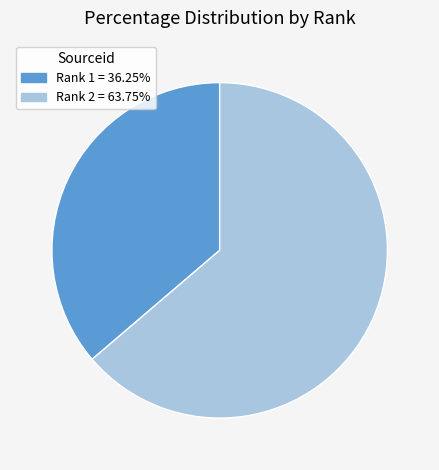

Rank the categories by value from lowest to highest.

Rank 1, Rank 2